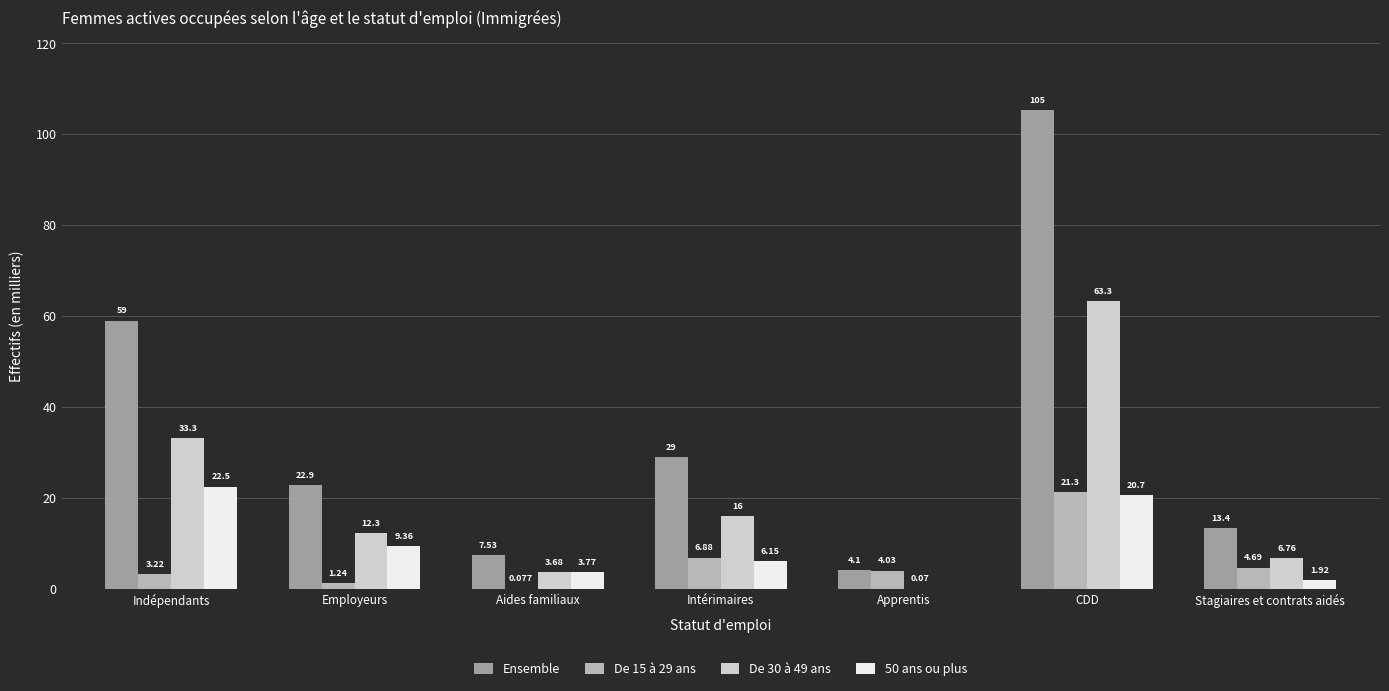

How many data points in De 30 à 49 ans are above 12?

4